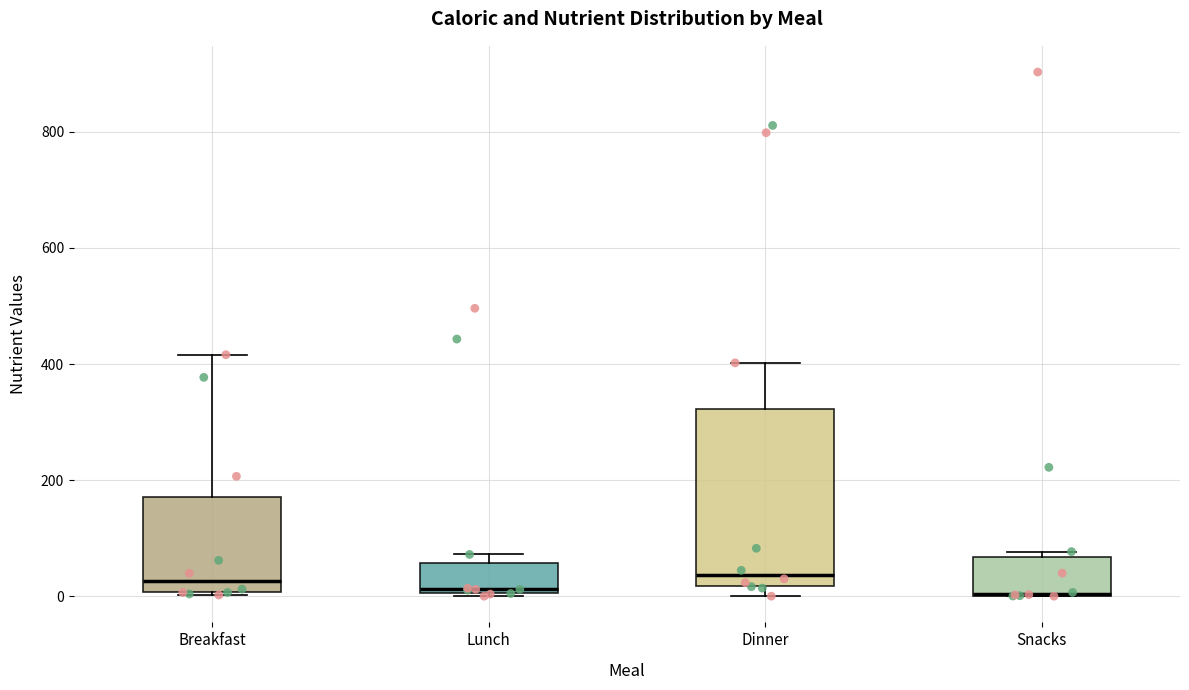

Reading left to right, transcribe this box plot: for each box, give where its median line is, the range the box spans, and where its two whiskers end, as read against the y-axis. The values are not printed on the chart, so give them approximately, as read against the axis.

Breakfast: median 20, box 0 to 180, whiskers 0 to 420
Lunch: median 20, box 0 to 60, whiskers 0 (just below the box's lower edge) to 80
Dinner: median 40, box 20 to 320, whiskers 0 to 400
Snacks: median 0 (drawn on the box's lower edge), box 0 to 60, whiskers 0 to 80